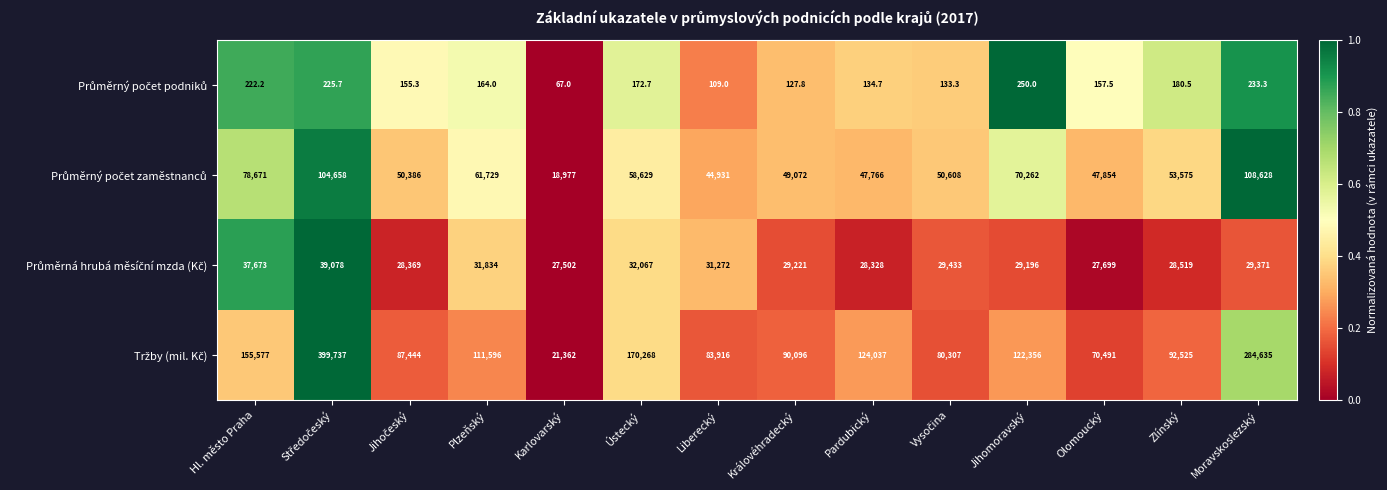

What is the spread (max minus min) of values at Hl. město Praha?

155354.8